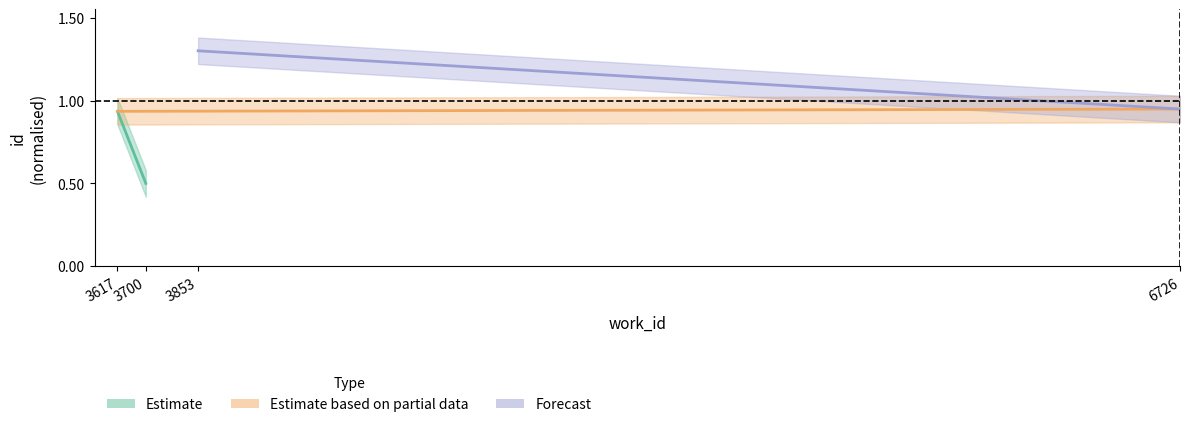

Rank the series by their average value, from lowest to highest.

Estimate, Estimate based on partial data, Forecast